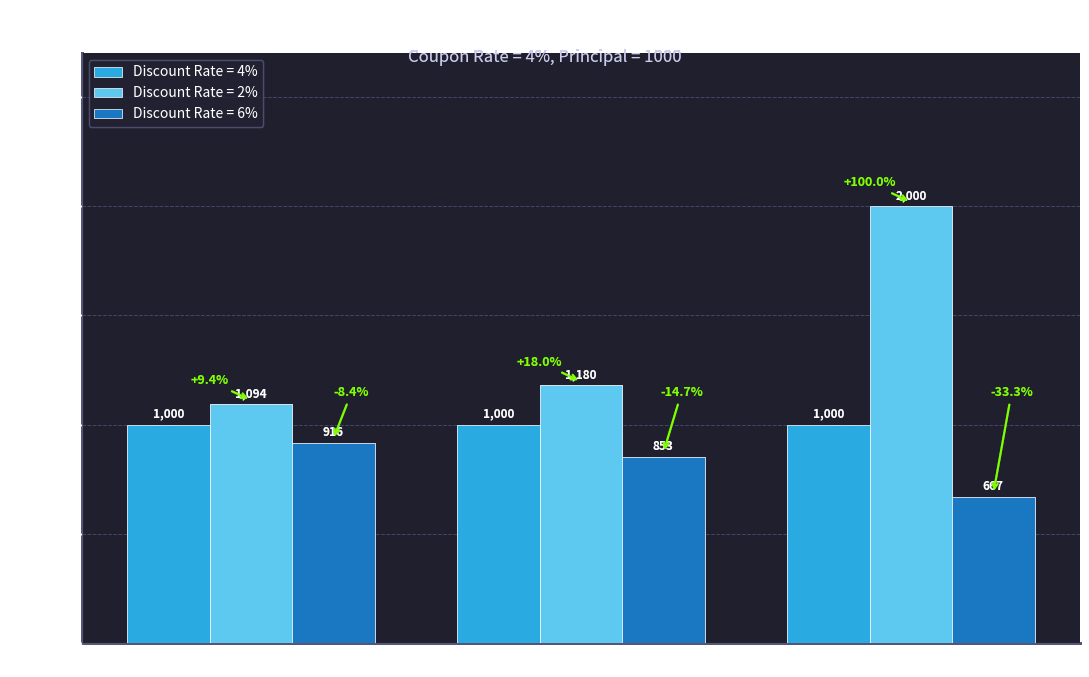

At which category is the sum across all series the highest?

Perpetual